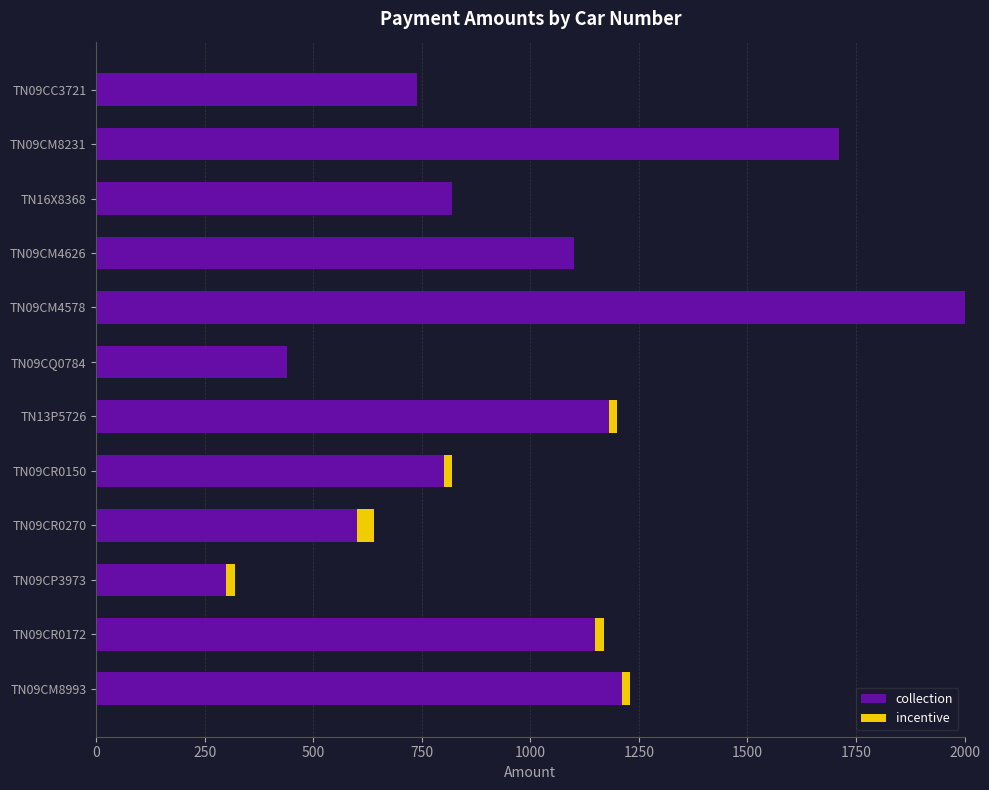

What are all the series names shown in the legend?

collection, incentive